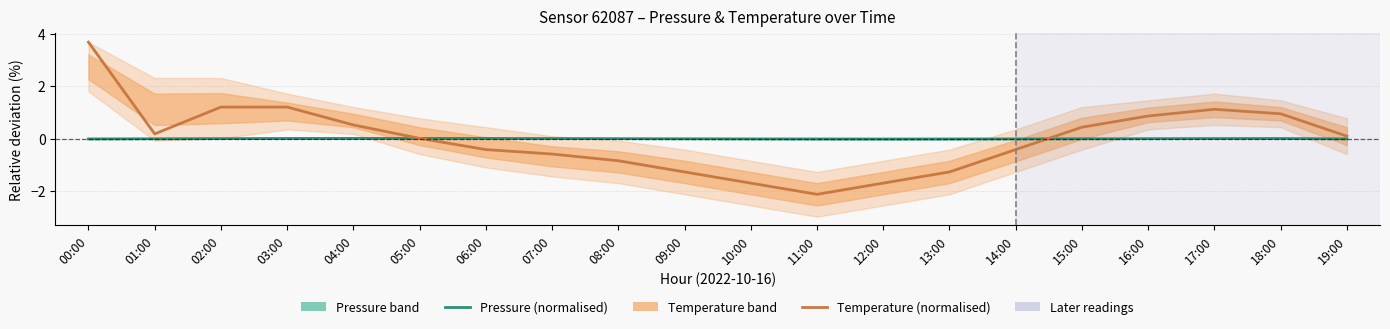

How many lines are shown in the chart?

2